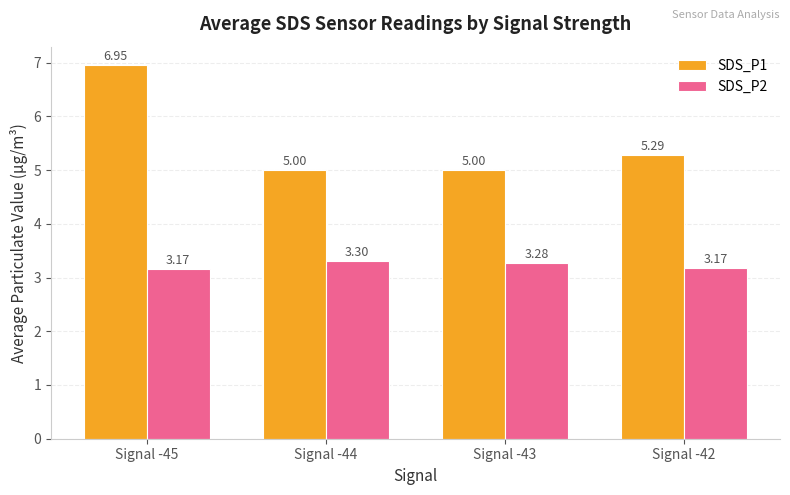

At which category is the sum across all series the highest?

Signal -45